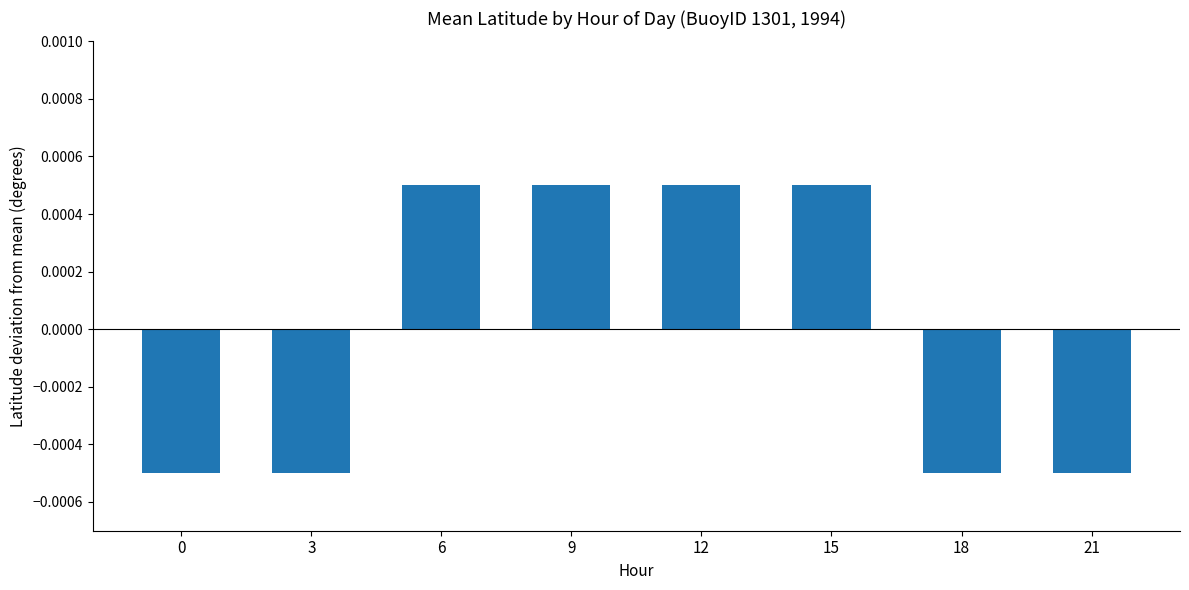

Which has a higher value, 6 or 21?

6